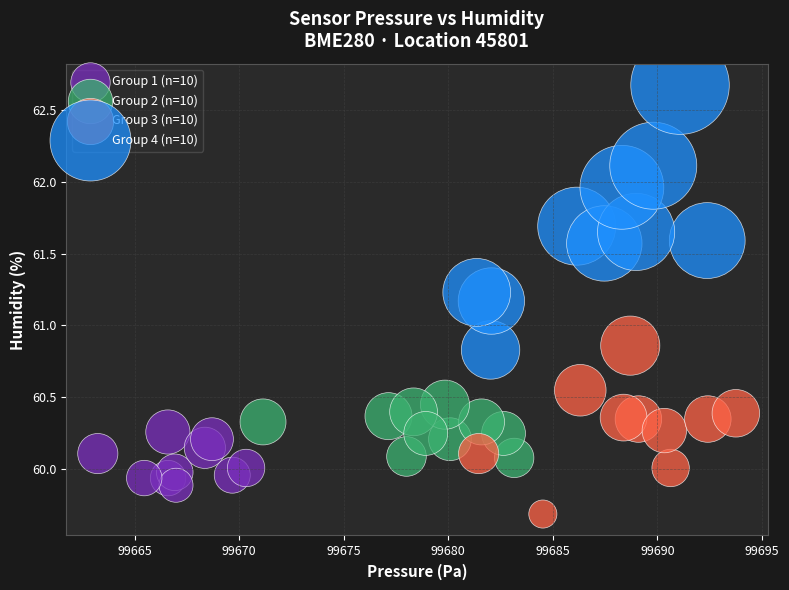

Which series contains the lowest Y value?

Group 3 (n=10)